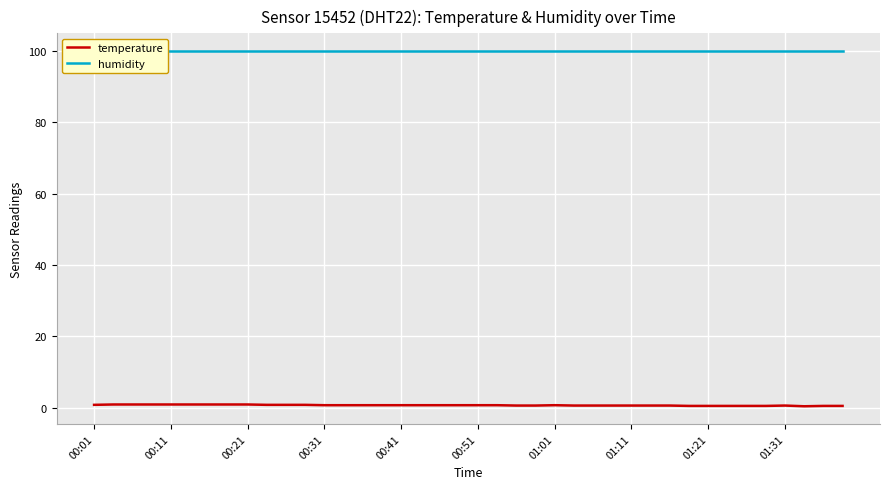

How many lines are shown in the chart?

2